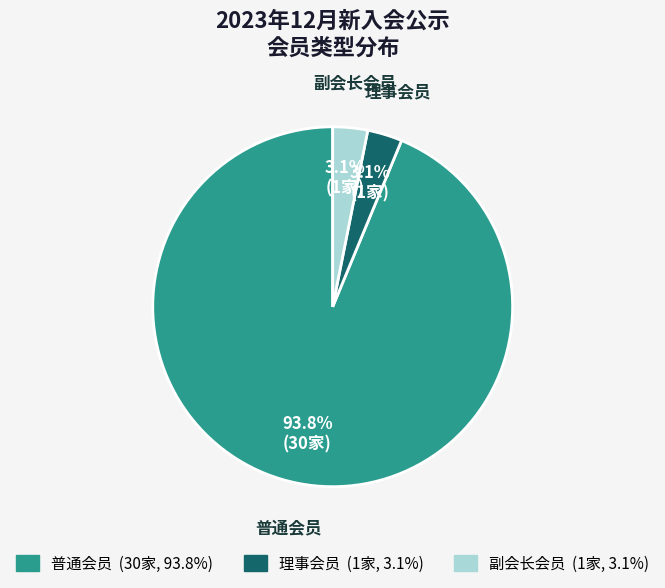

Count the number of slices in the pie.

3